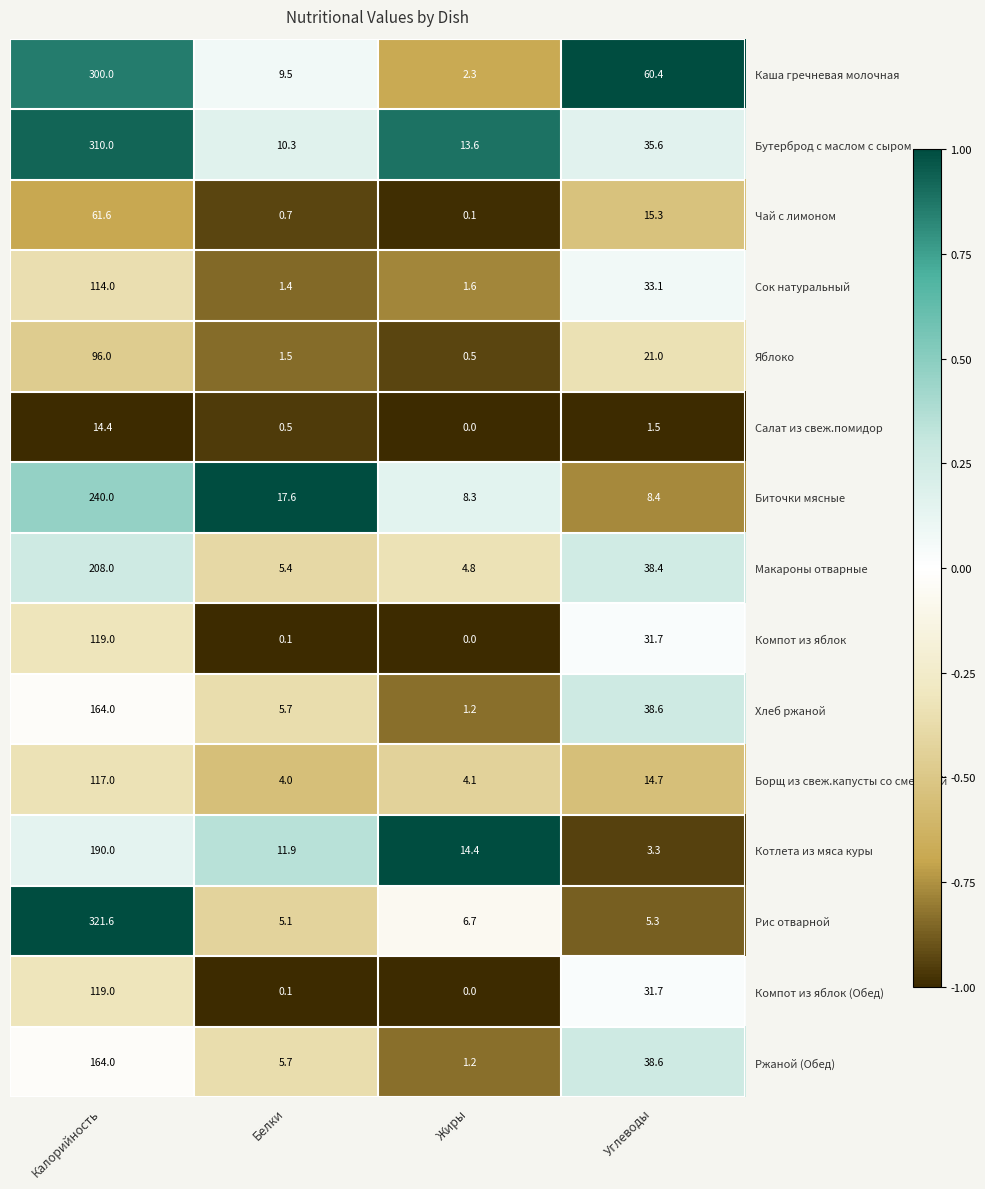

What is the minimum value shown in the chart?

0.0